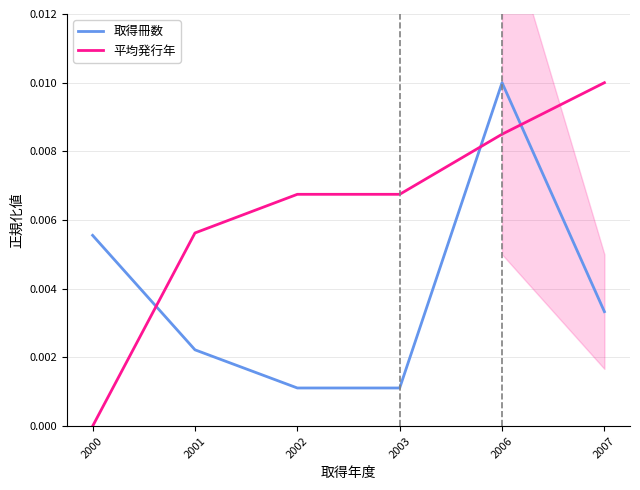

At which category does 取得冊数 reach its first local peak?

2006